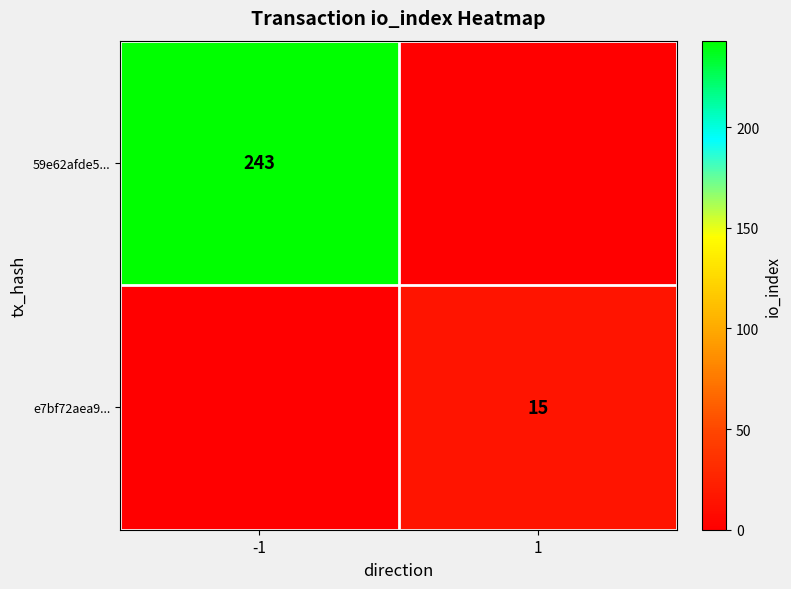

The e7bf72aea9... series shows 15 at 1. True or false?

True